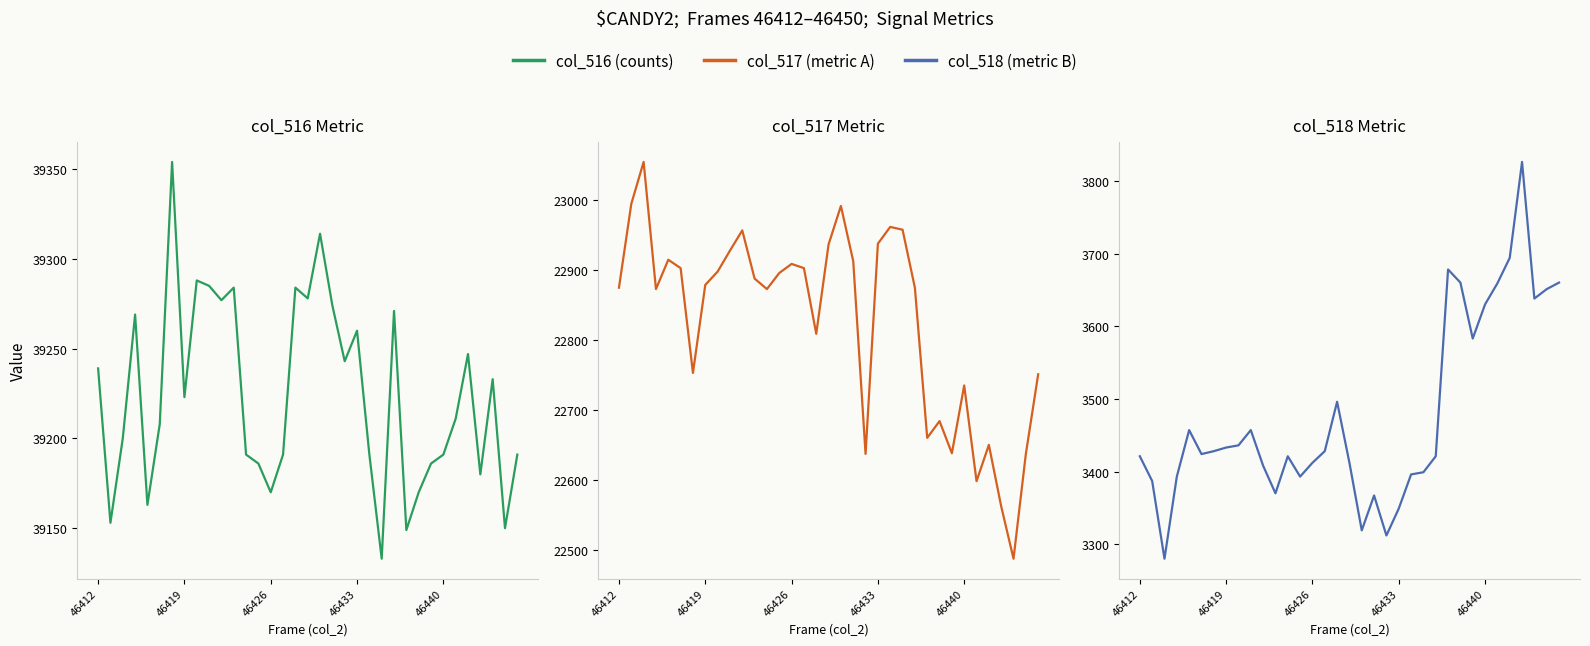

What are all the series names shown in the legend?

col_516 (counts), col_517 (metric A), col_518 (metric B)